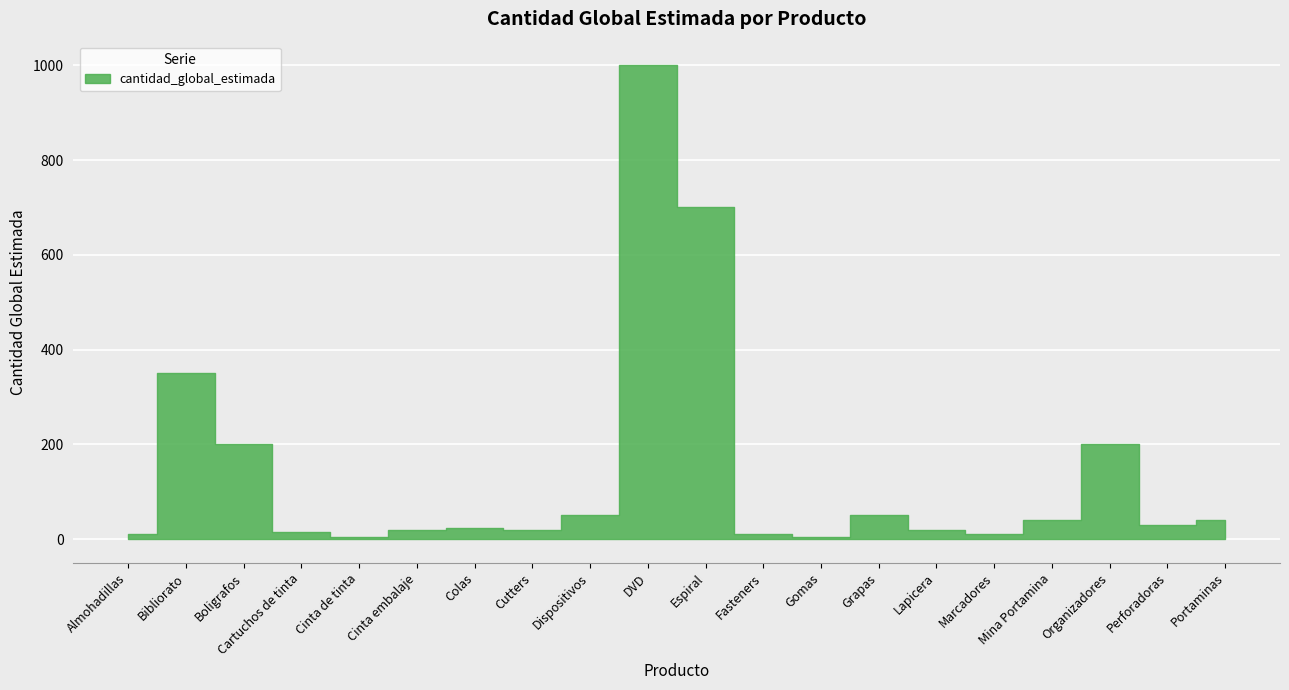

What is the minimum value shown in the chart?

4